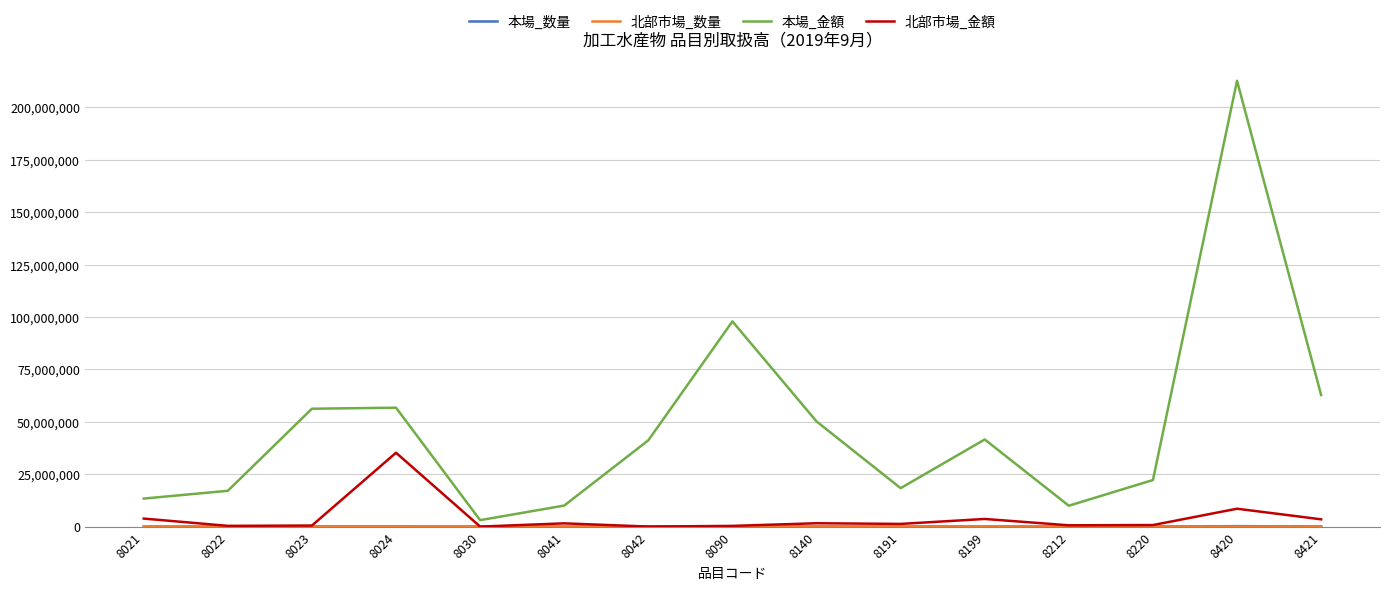

What is the maximum value shown in the chart?

212652889